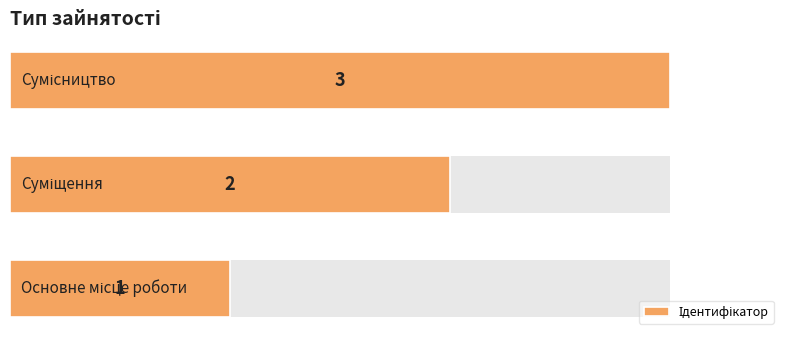

What is the value of the 1st bar from the left?

1